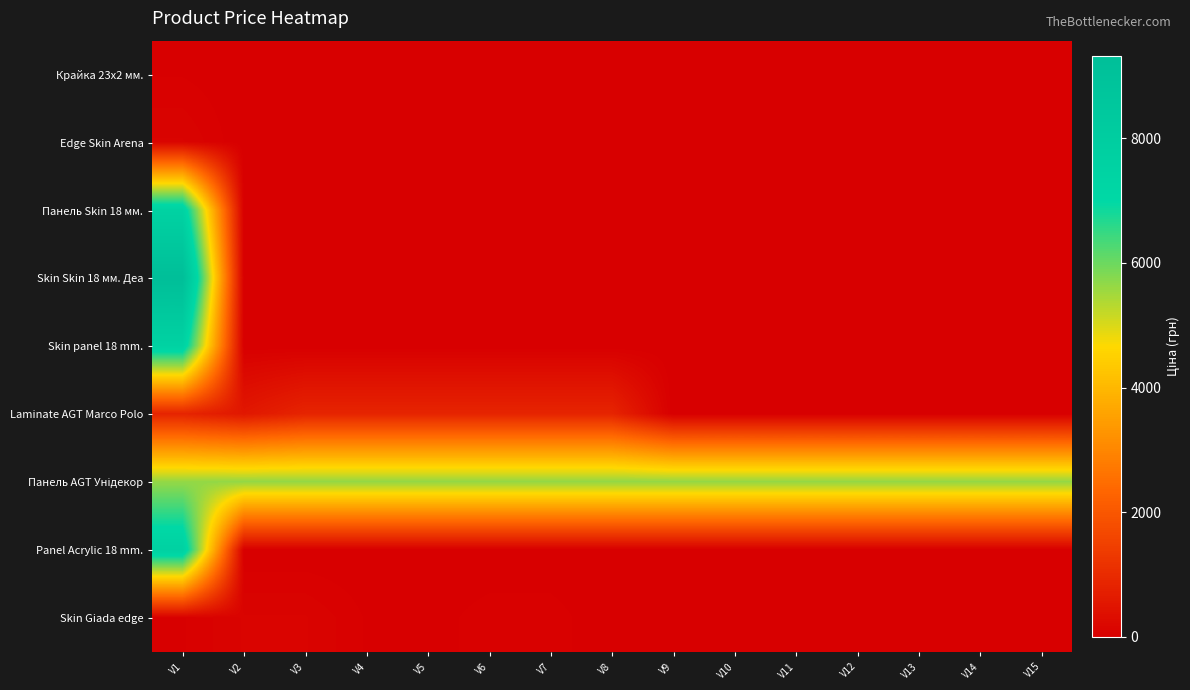

At which category is the sum across all series the highest?

V1